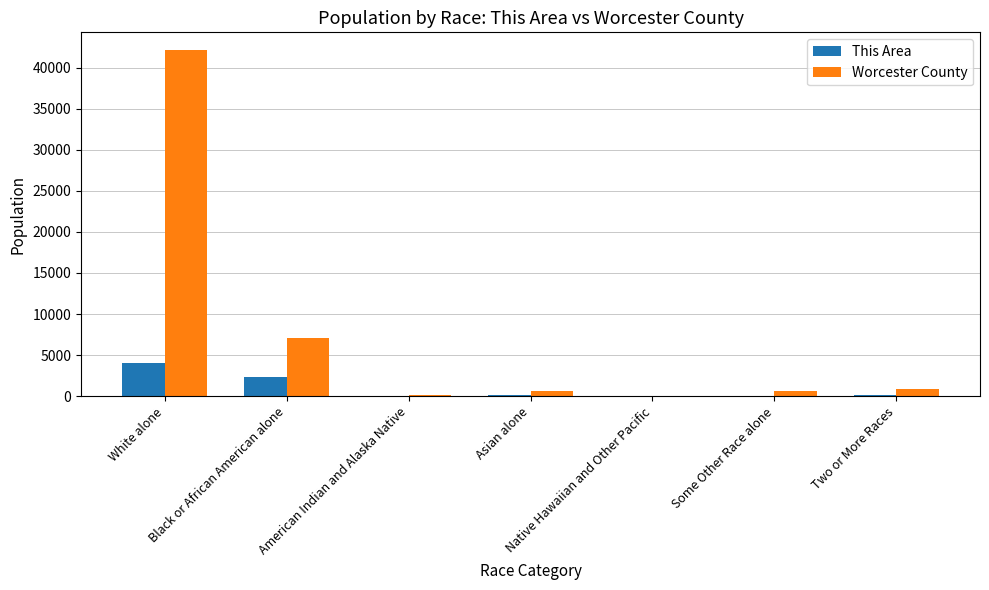

What is the sum of all This Area values?

6686